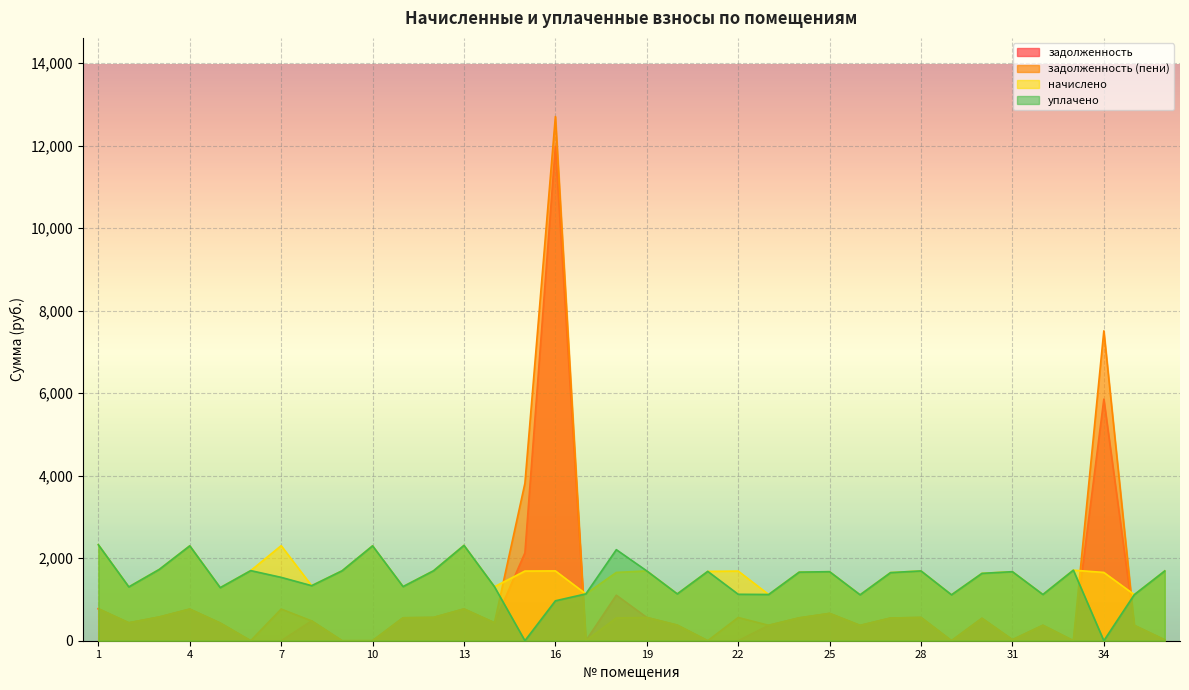

Reading left to right, extract all data points from this chart.

задолженность: 775.5	435.1	576.4	766.9	429.1	0.0	0.0	480.8	0.0	1.1	556.1	565.3	770.6	436.8	2130.1	11983.8	0.0	1103.6	564.1	378.5	0.0	0.0	373.6	554.3	663.0	371.3	550.6	564.1	0.0	544.5	24.6	374.1	1.7	5856.8	372.4	20.8
задолженность (пени): 775.5	435.1	576.4	766.9	429.1	0.0	768.1	480.8	0.0	1.1	556.1	565.3	770.6	436.8	3818.8	12708.3	0.0	551.8	564.1	378.5	0.0	562.9	373.6	554.3	663.0	371.3	550.6	564.1	0.0	544.5	24.6	374.1	1.7	7512.2	372.4	20.8
начислено: 2326.5	1305.2	1729.2	2300.7	1286.8	1699.7	2304.4	1334.7	1696.0	2300.7	1312.6	1696.0	2311.7	1308.9	1688.6	1692.3	1135.6	1655.5	1692.3	1135.6	1681.3	1688.6	1120.9	1662.8	1673.9	1113.5	1651.8	1692.3	1113.5	1633.3	1673.9	1120.9	1710.8	1655.5	1117.2	1692.3
уплачено: 2326.5	1305.2	1729.2	2300.7	1286.8	1699.7	1536.3	1334.7	1696.0	2300.7	1312.6	1696.0	2311.7	1308.9	0.0	967.8	1135.6	2207.3	1692.3	1135.6	1681.3	1125.8	1120.9	1662.8	1673.9	1113.5	1651.8	1692.3	1113.5	1633.3	1673.9	1120.9	1710.8	0.0	1117.2	1692.3